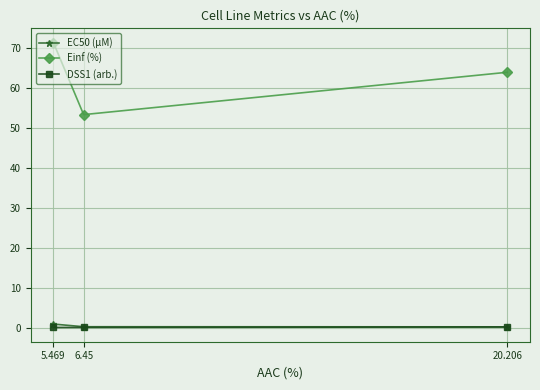

How many lines are shown in the chart?

3